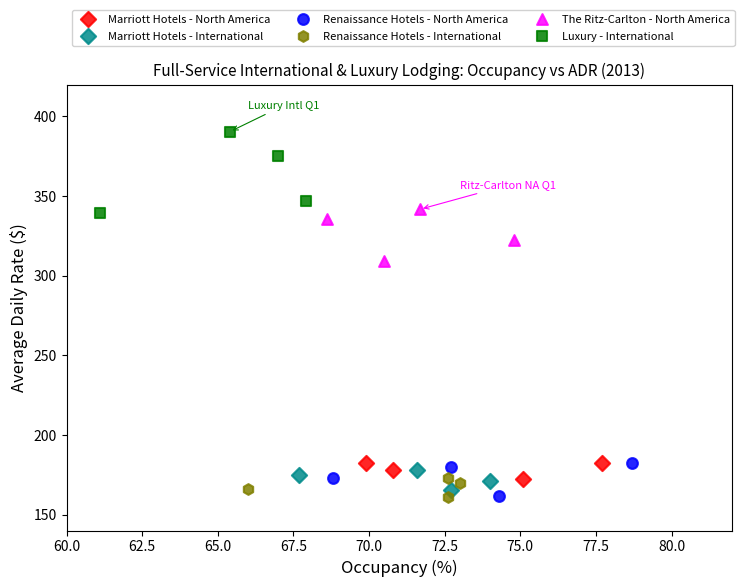

Which series has the widest spread of Y values?

Luxury - International